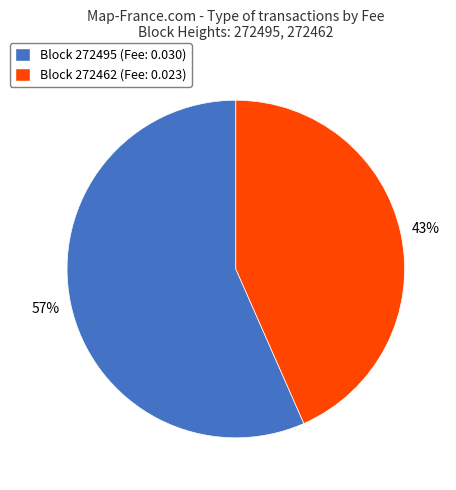

What is the majority slice?

Block 272495 (Fee: 0.030)